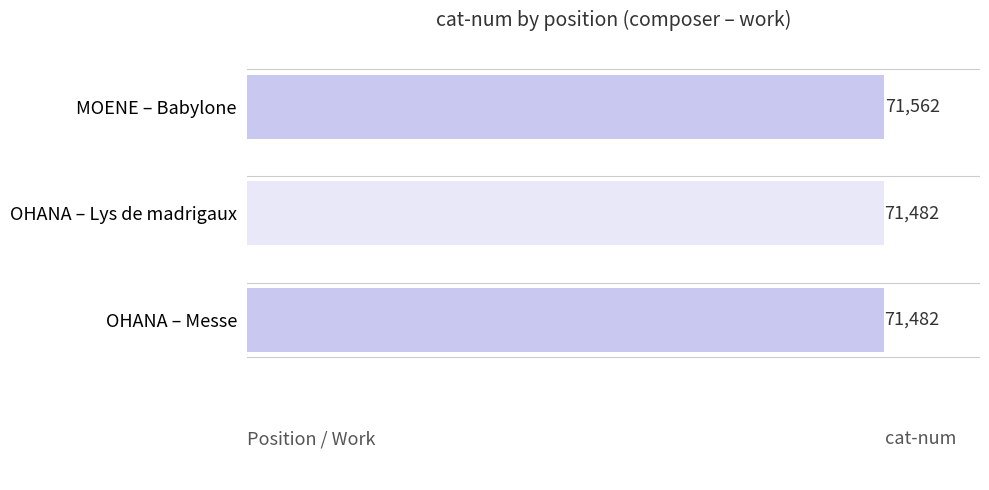

Read the value at OHANA – Lys de madrigaux, to the nearest 10.

71480